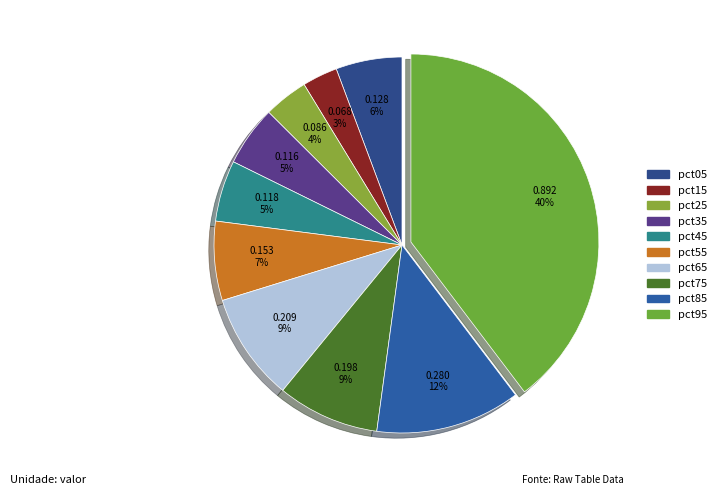

To the nearest percent, what portion does pct55 represent?

7%